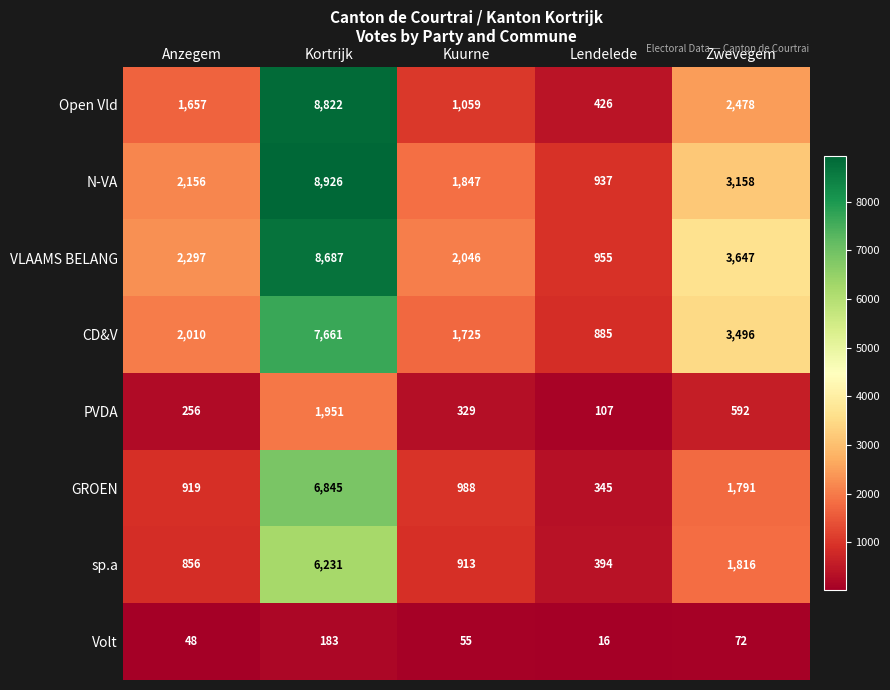

Is it true that PVDA equals 592 at Zwevegem?

True